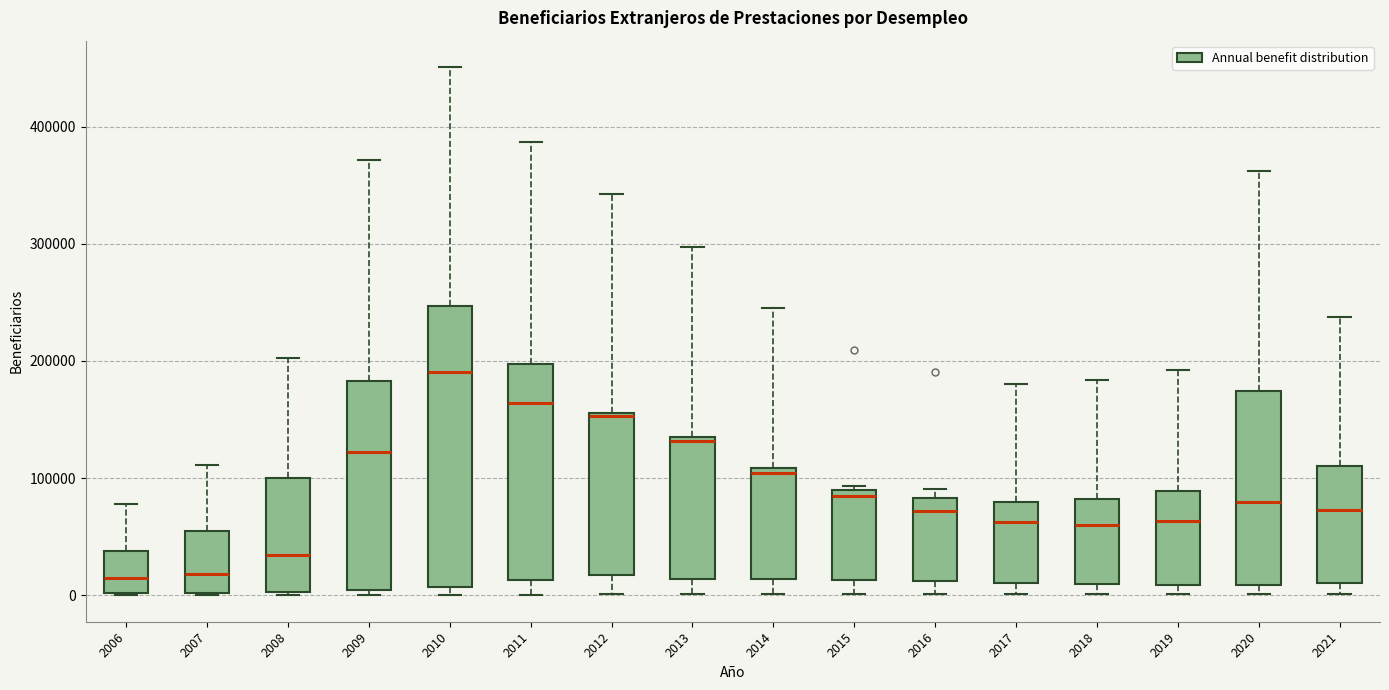

Where is the lower edge of the box at x = 2016 on the y-axis? The values are not printed on the chart, so give them approximately, as read against the axis.

10000